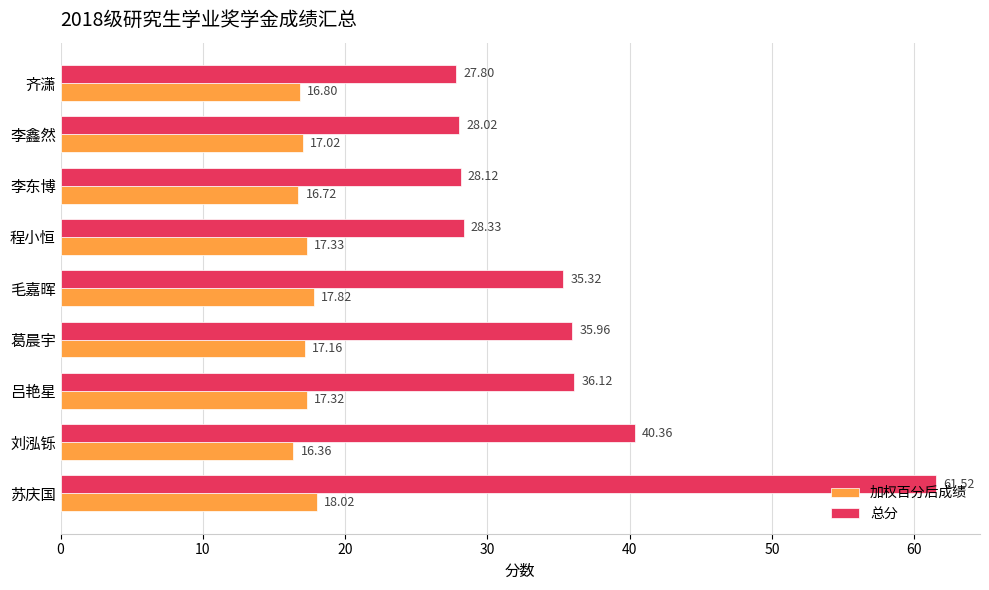

Which category has the highest value in the 加权百分后成绩 series?

苏庆国